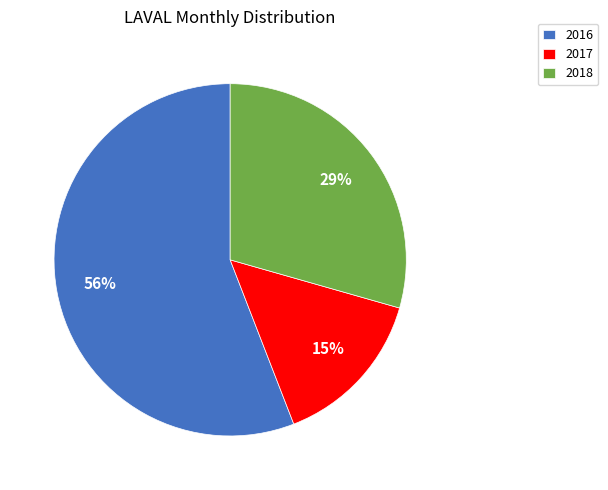

Between 2018 and 2016, which is larger?

2016